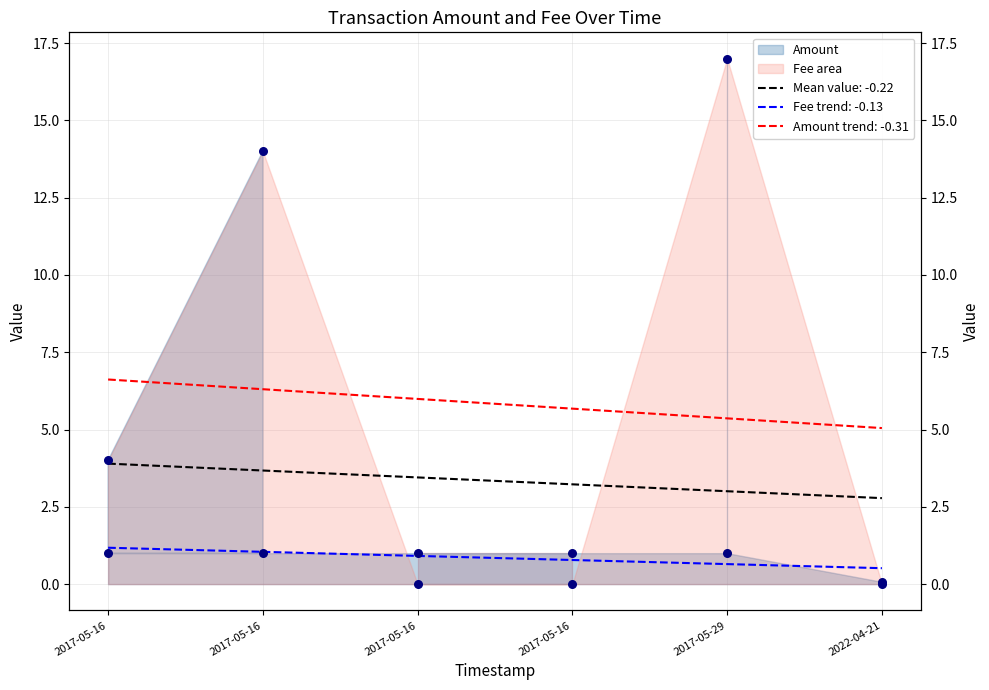

Which series has the widest spread of Y values?

Amount